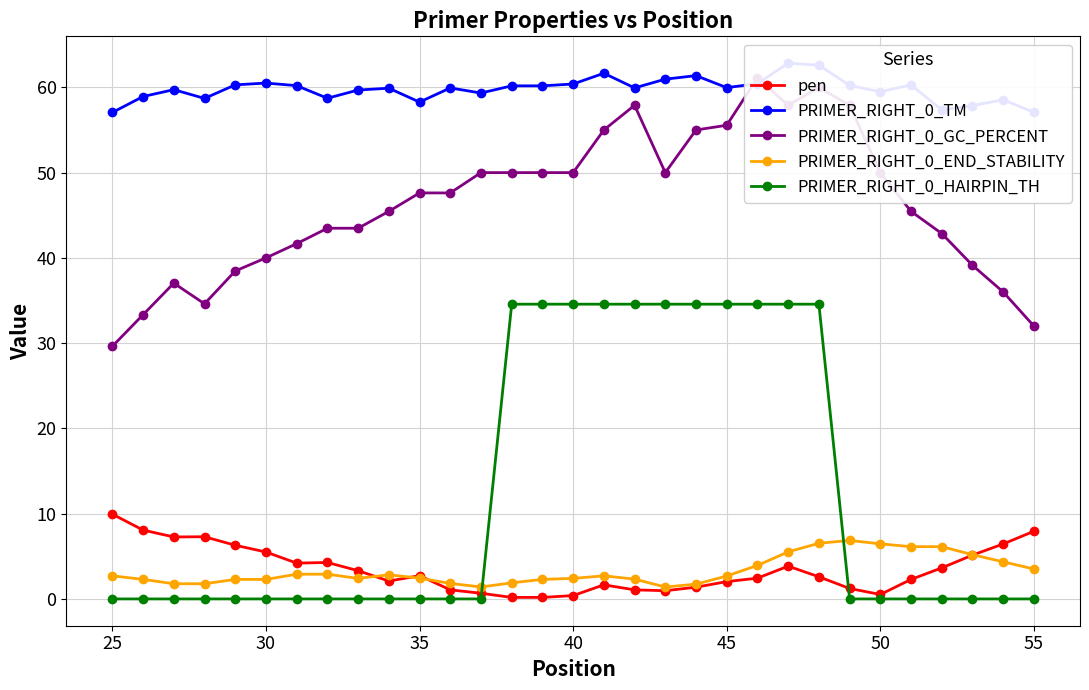

At 20, list the series in order from smallest to largest.

PRIMER_RIGHT_0_HAIRPIN_TH, PRIMER_RIGHT_0_END_STABILITY, pen, PRIMER_RIGHT_0_GC_PERCENT, PRIMER_RIGHT_0_TM